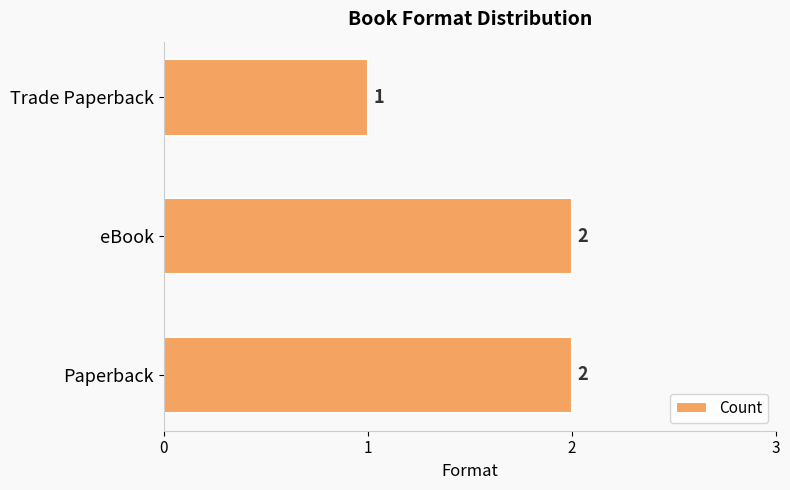

What is the ratio of the value at Paperback to the value at eBook?

1.0